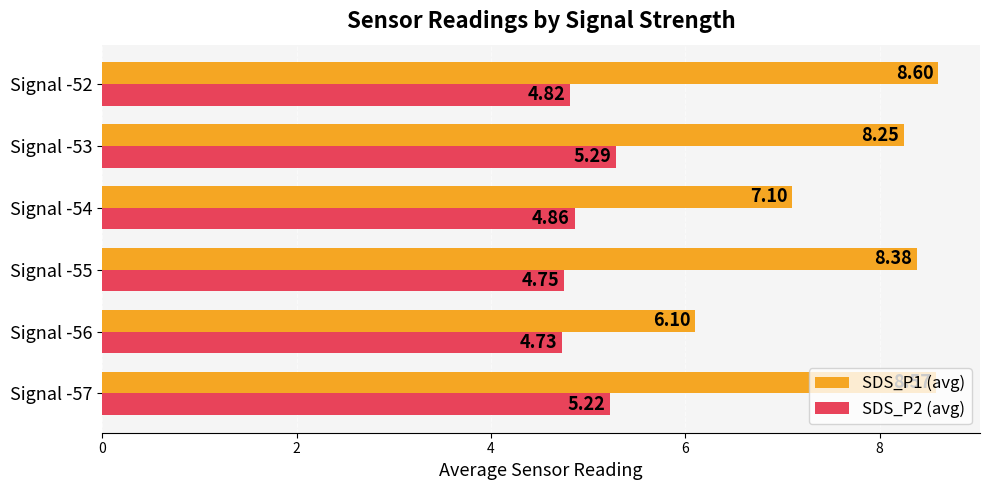

Where is SDS_P2 (avg) nearest to the value 5?

Signal -54